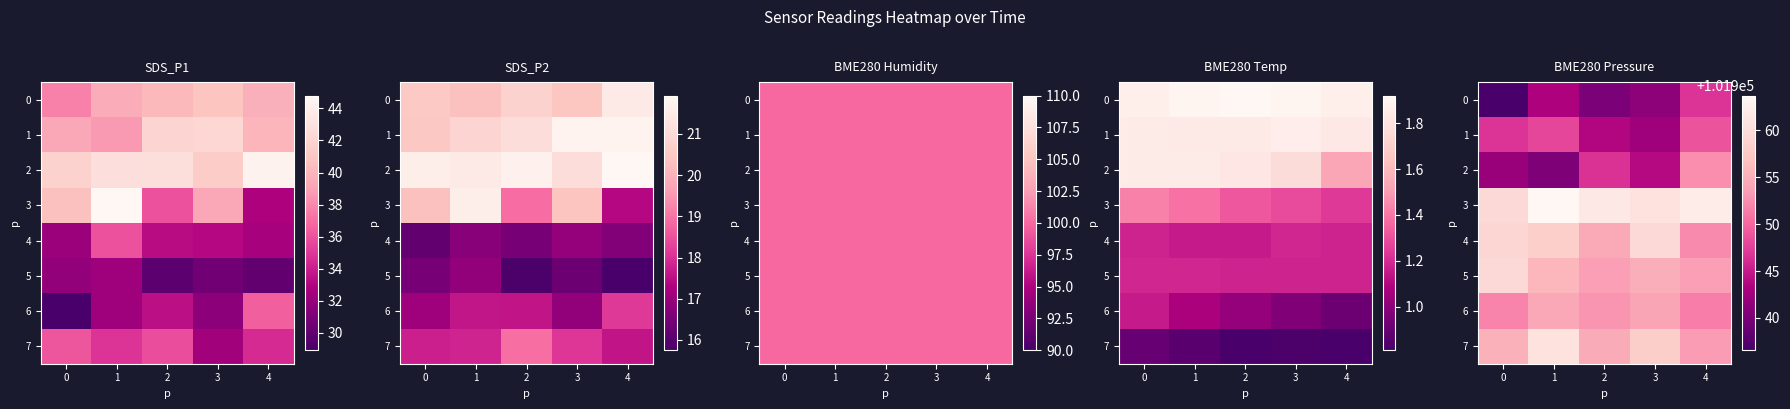

What is the lowest value of the 5 series?

101953.6